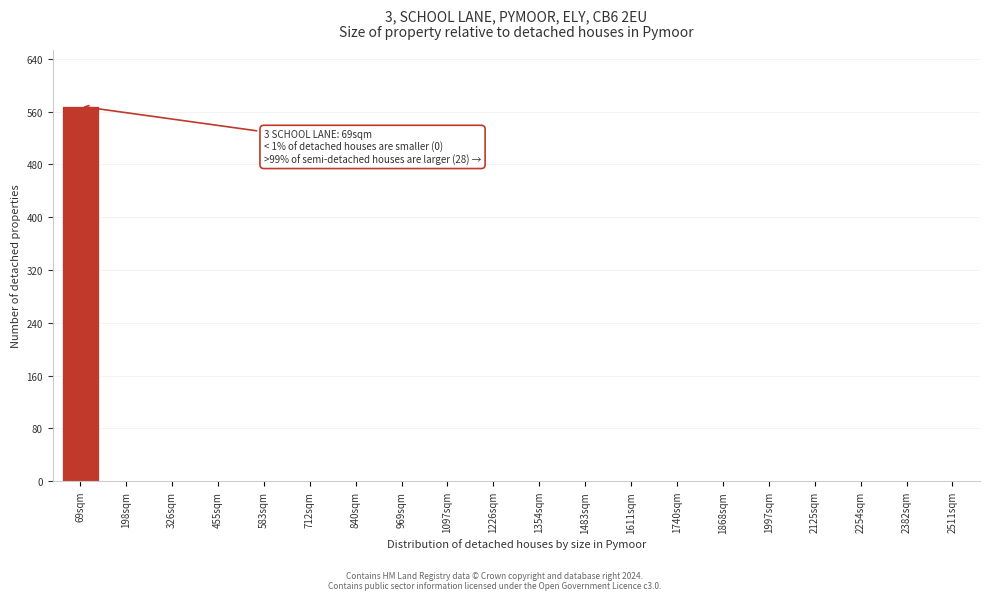

What is the greatest value displayed?

568